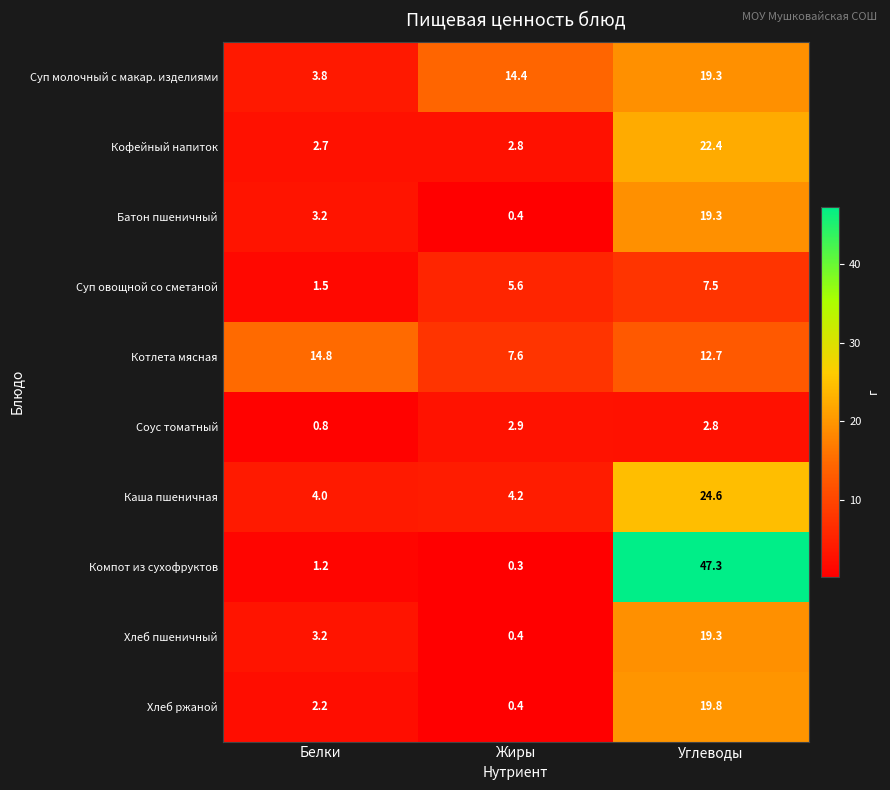

What is the difference between the Соус томатный values at Белки and Жиры?

2.1